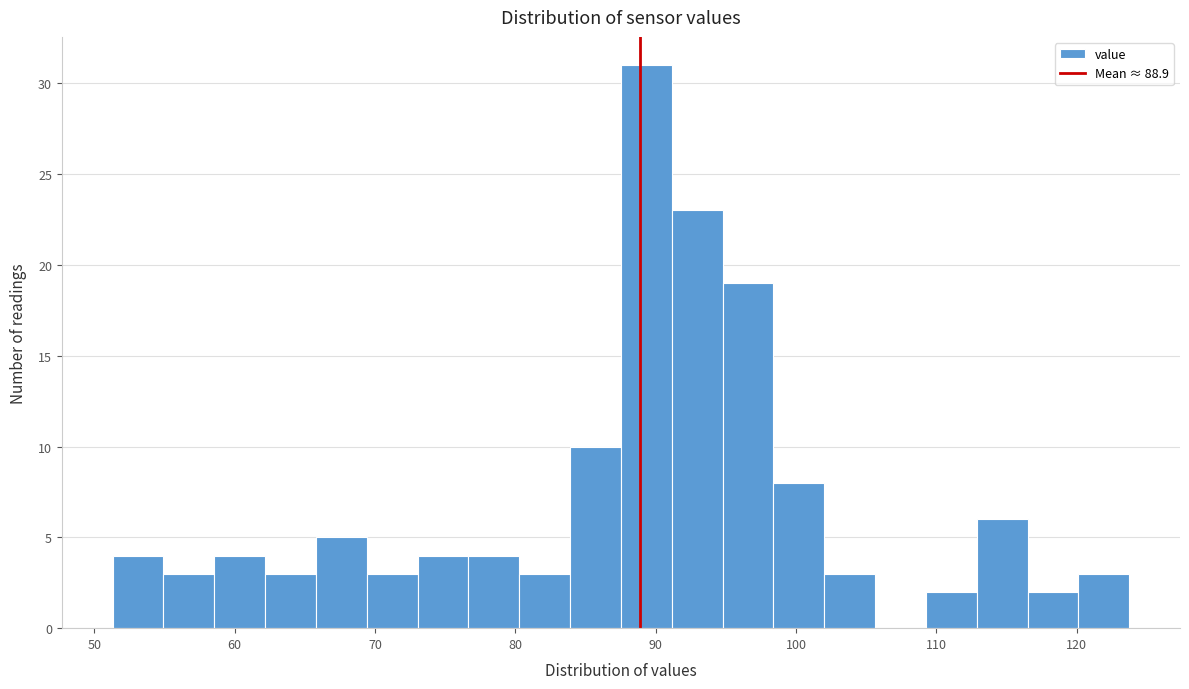

Read against the x-axis, roughly where is the centre of the tallest bar?

89